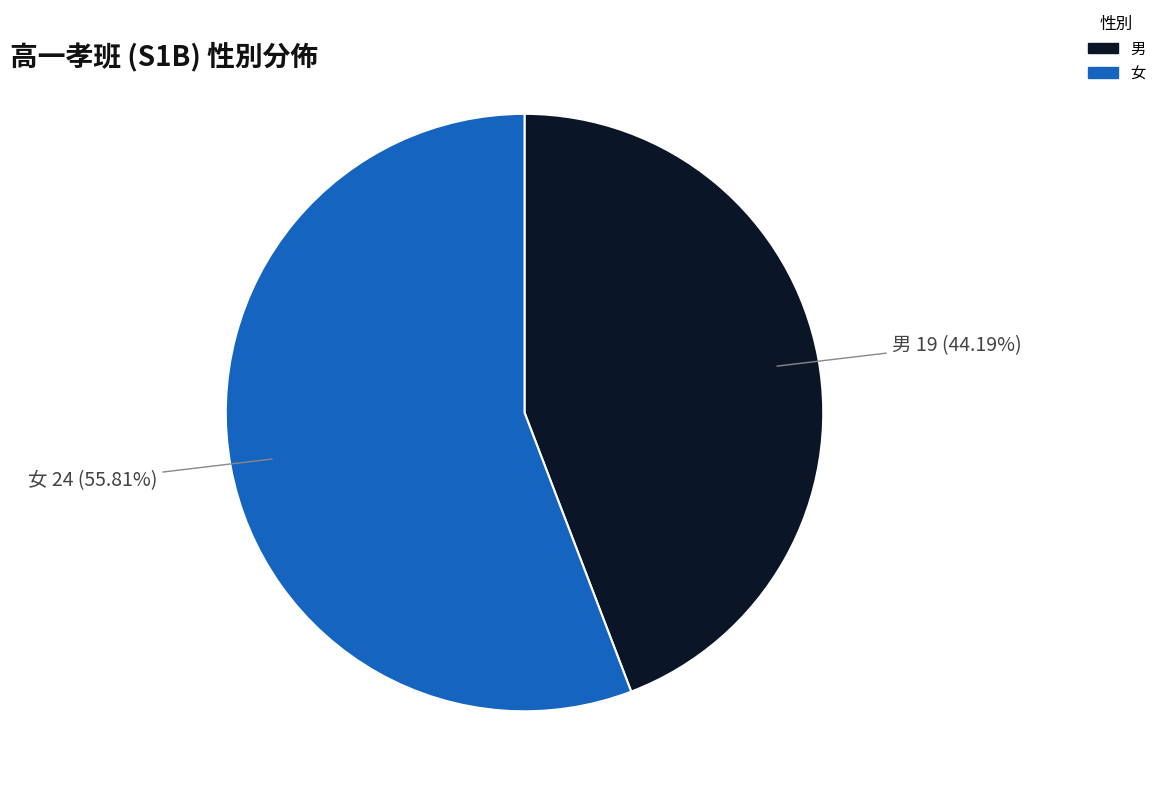

What percentage is the 女 slice, to the nearest percent?

56%